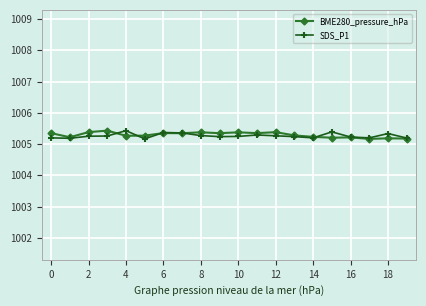

What is the value of the BME280_pressure_hPa point at the 17th from the left?

1005.2